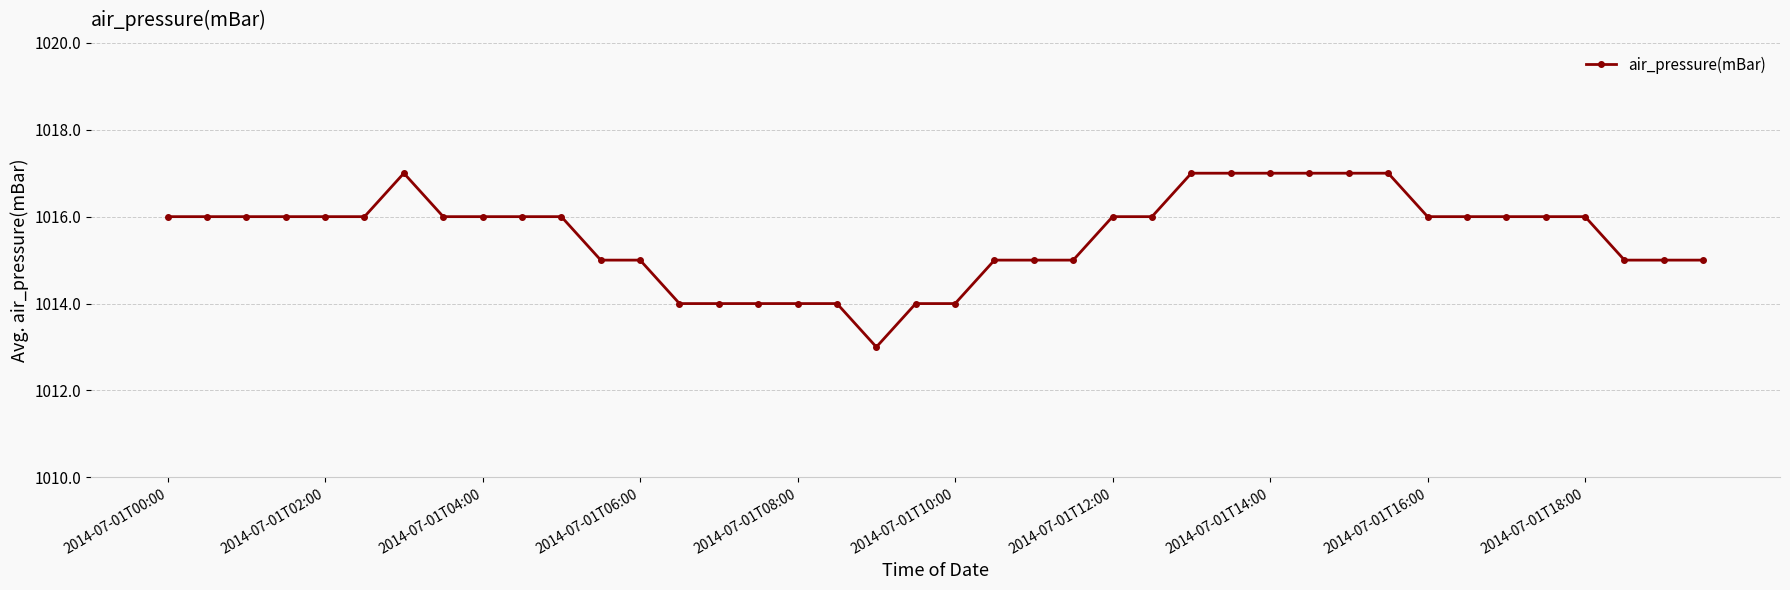

What is the value of the 19th point from the left?

1013